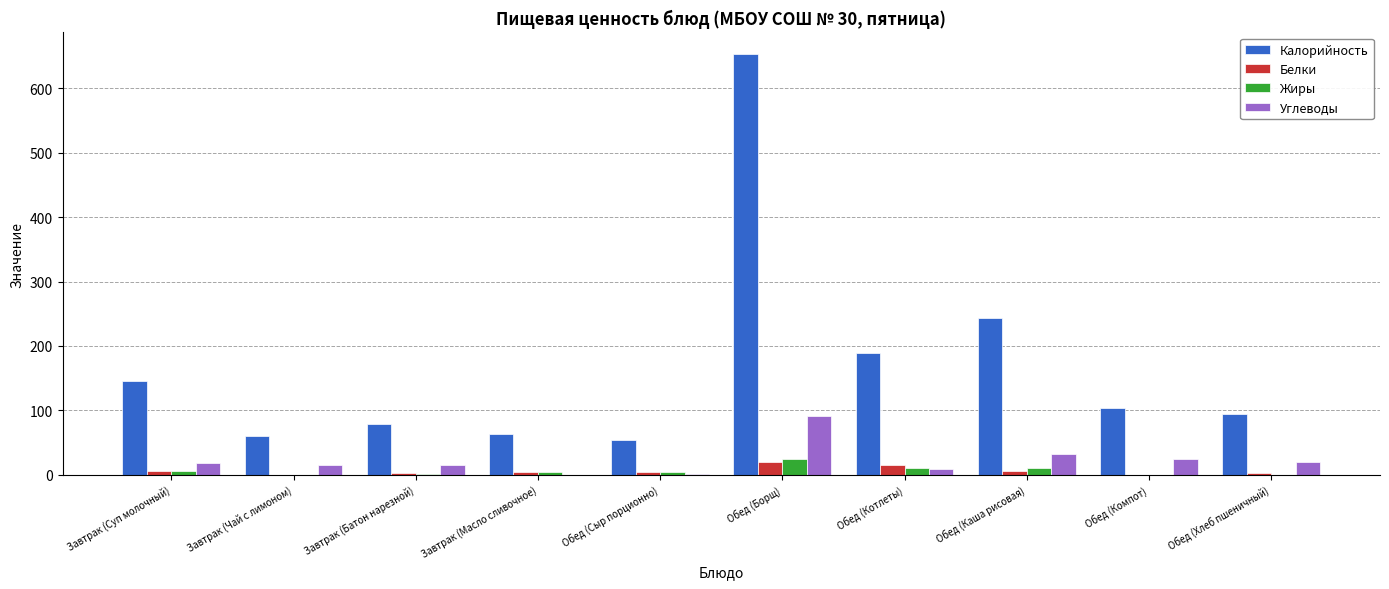

Between Обед (Сыр порционно) and Обед (Борщ), which series saw the biggest shift?

Калорийность